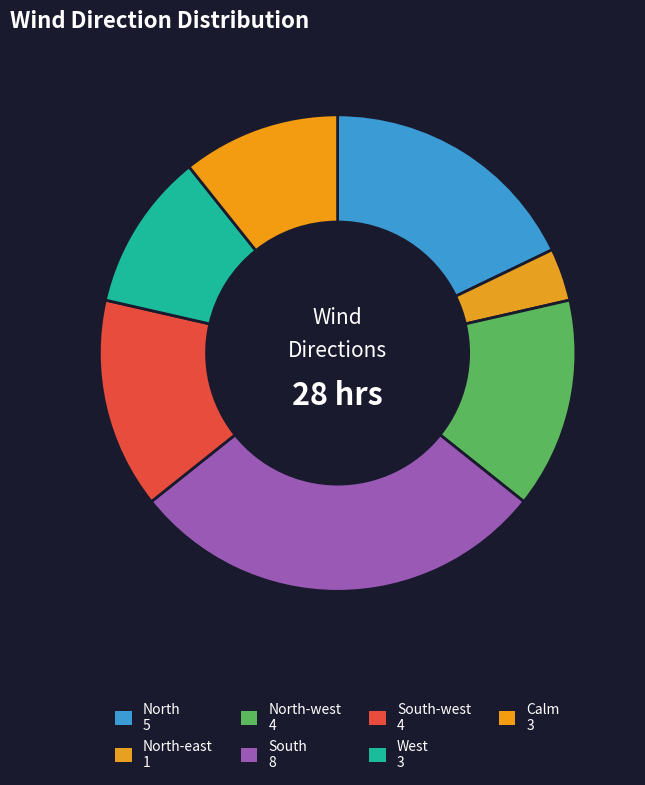

Is there any slice that represents more than half of the pie?

No